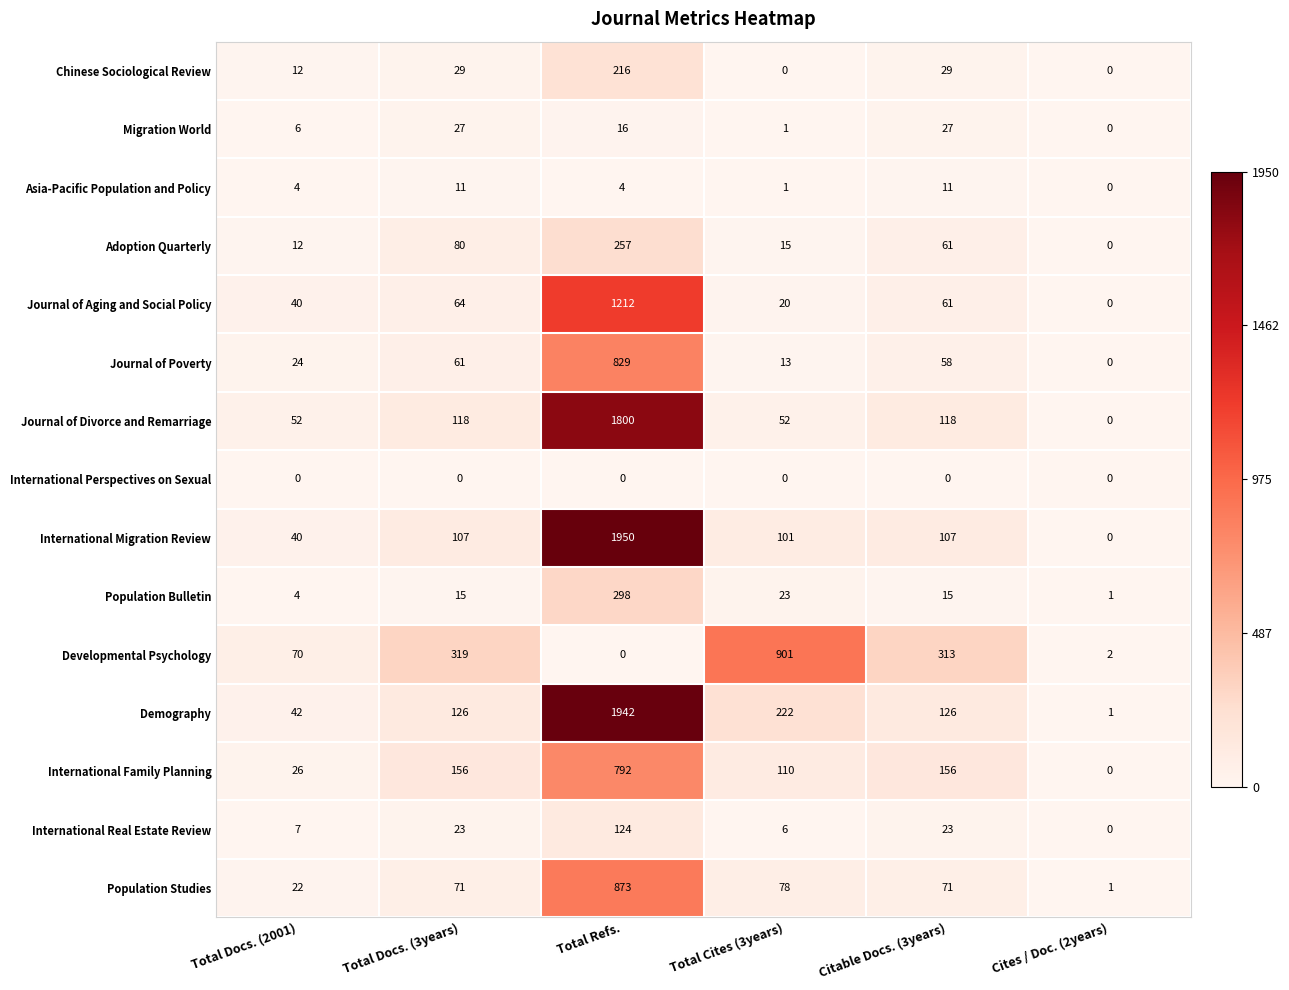

What is the sum of all Migration World values?

77